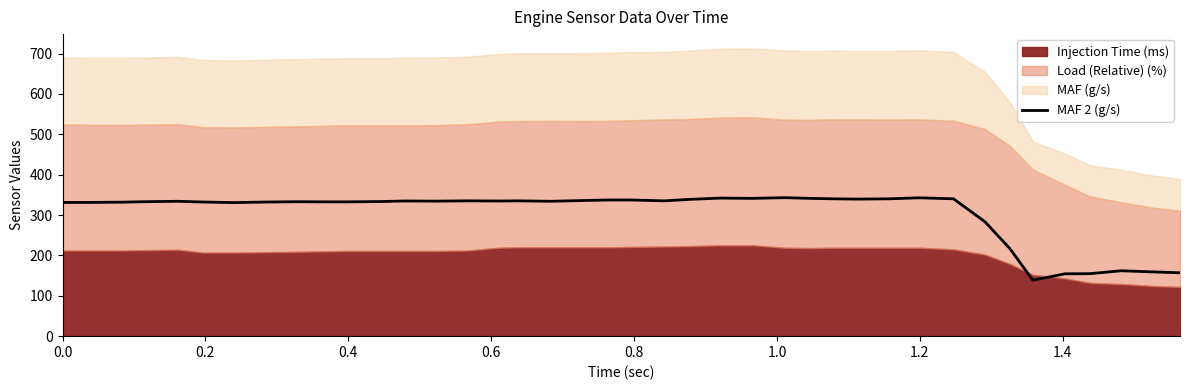

What is the lowest value of the MAF 2 (g/s) series?

138.6